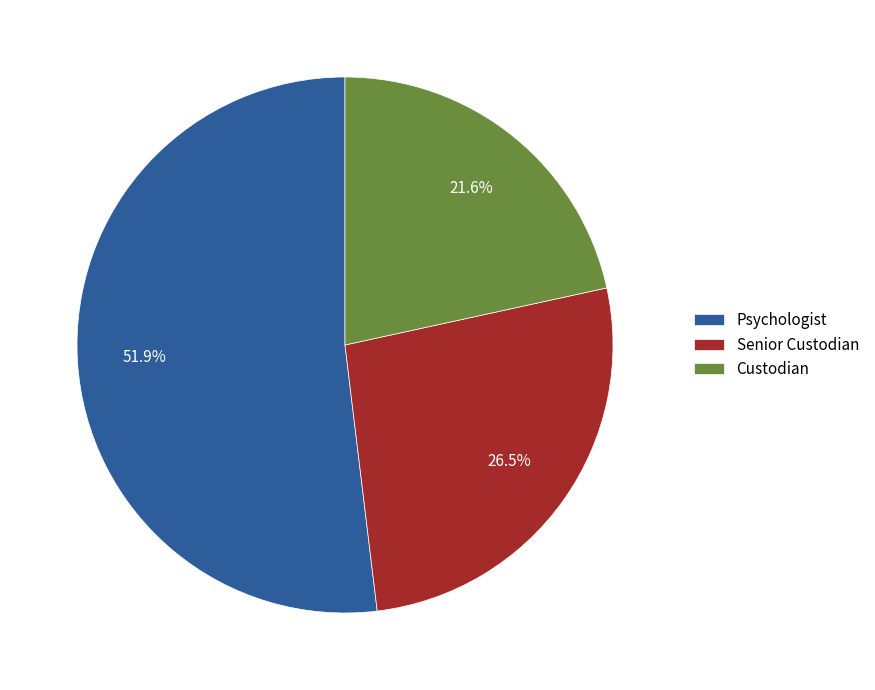

True or false: Psychologist accounts for 52% of the total.

True